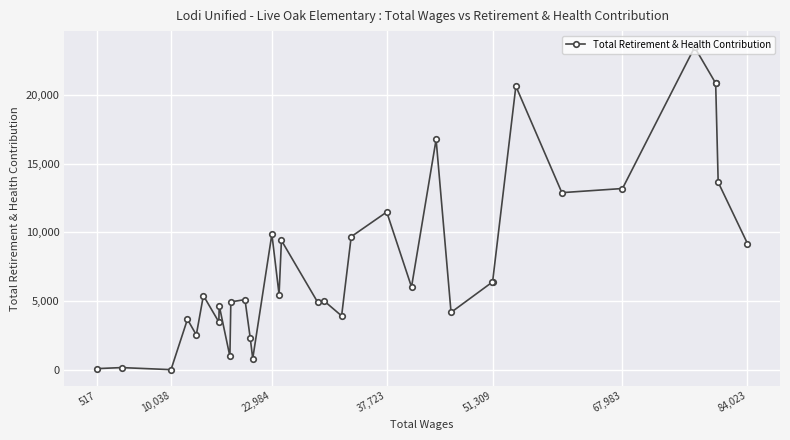

Where is the data nearest to the value 11741?

37,723